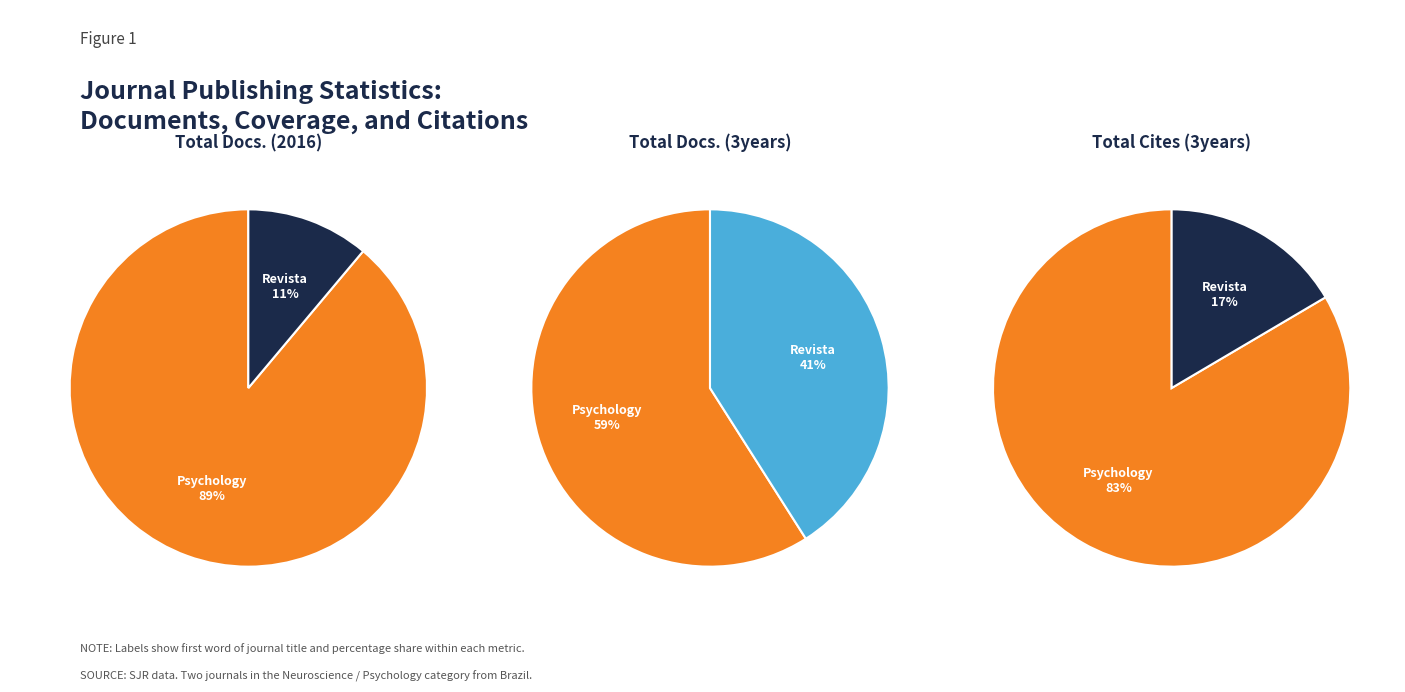

To the nearest percent, what is the difference between the Psychology and Neuroscience and Revista Brasileira de Neurologia slice percentages?

78%